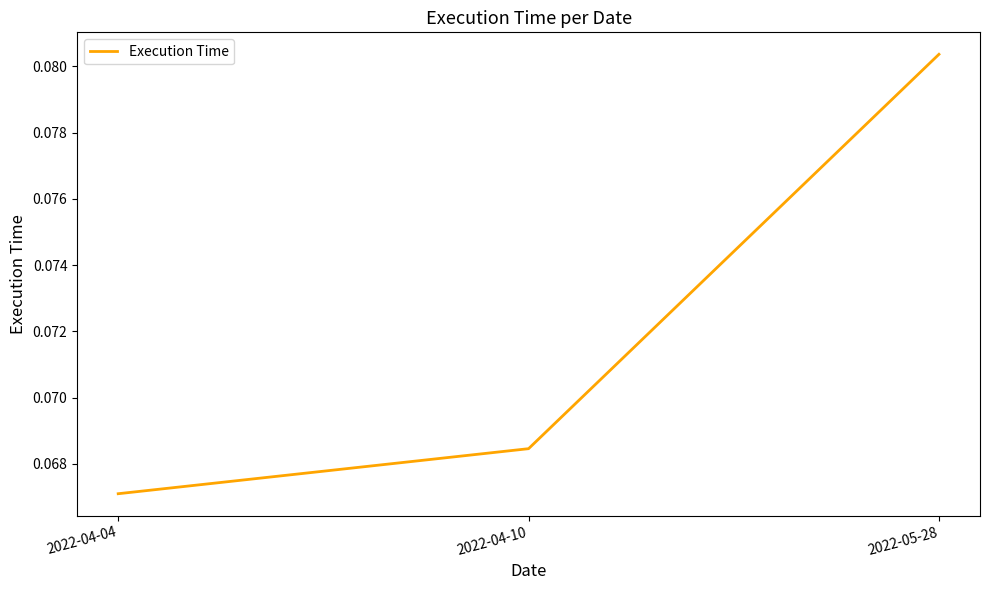

Where is the data nearest to the value 0?

2022-04-04